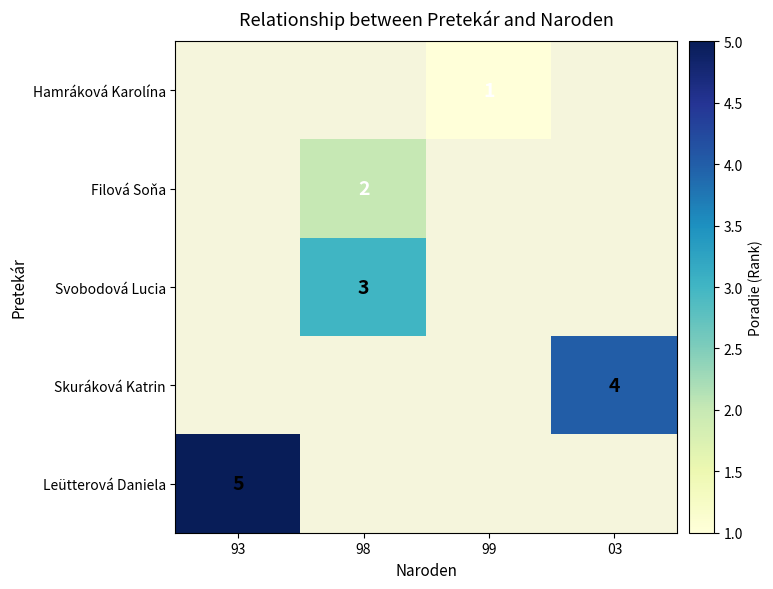

The Leütterová Daniela series shows 7.6 at 93. True or false?

False